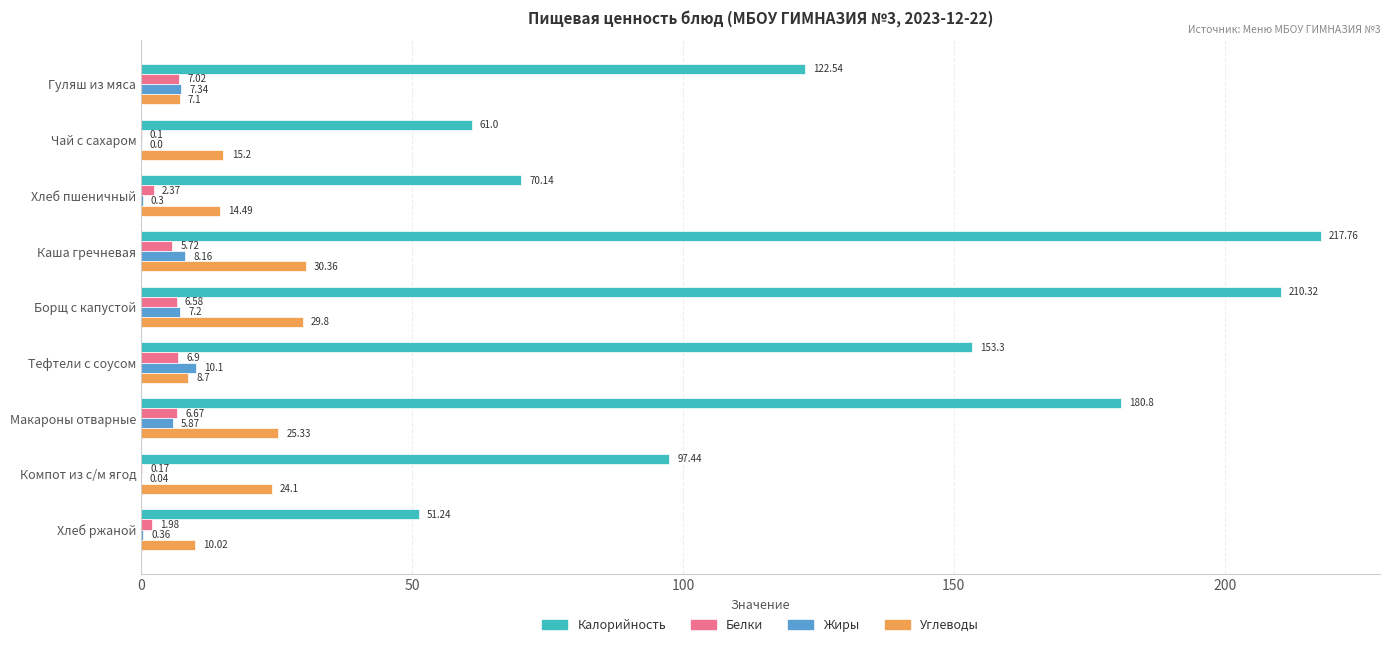

Which series changed the most between Чай с сахаром and Хлеб ржаной?

Калорийность